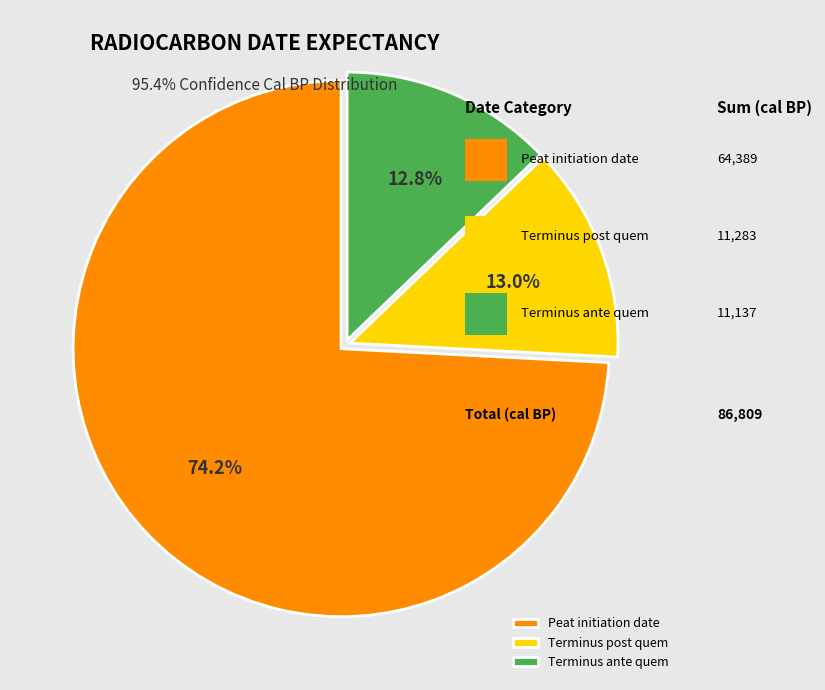

How much of the chart is everything except Terminus ante quem?

87.2%